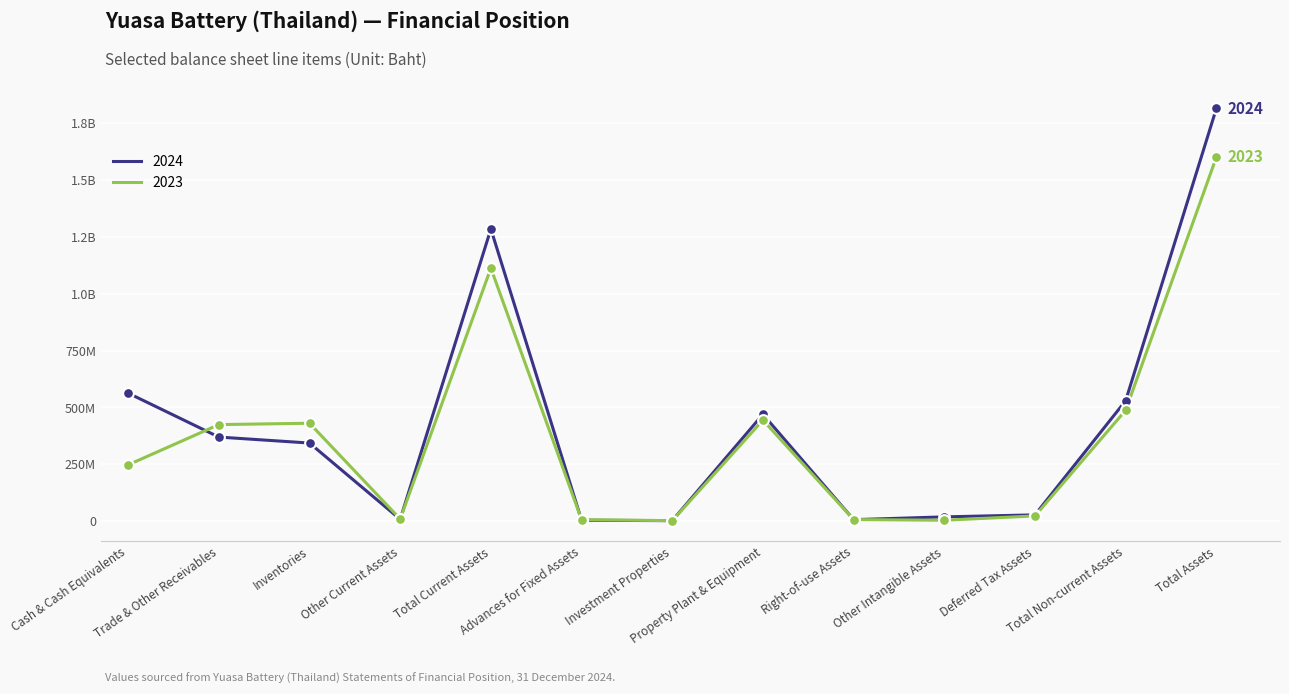

At which category is the sum across all series the highest?

Total Assets